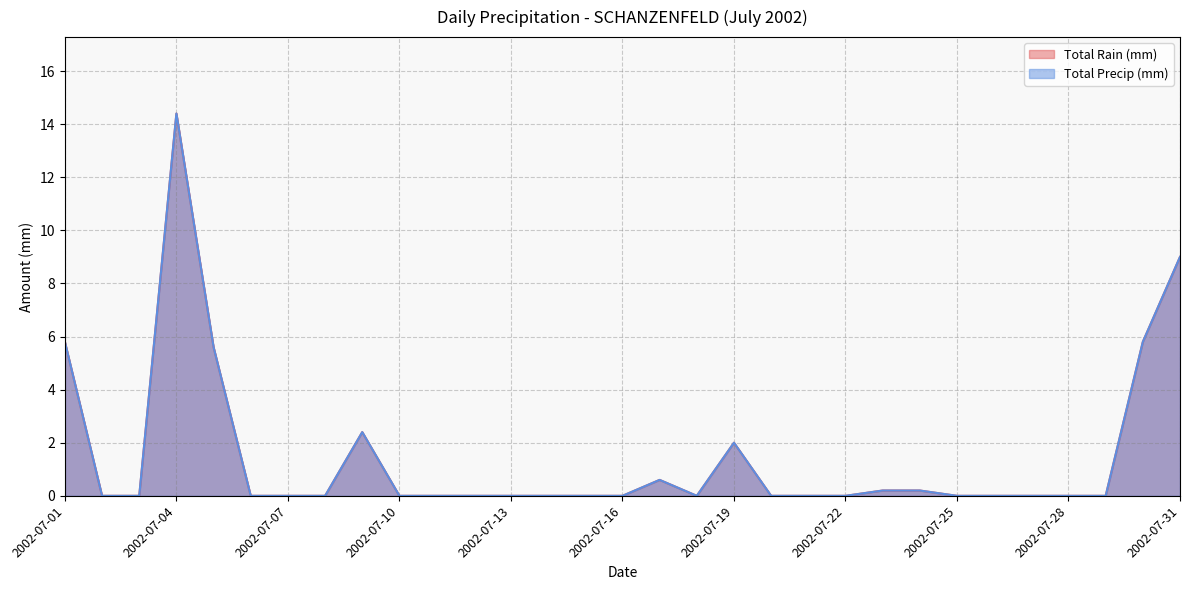

True or false: Total Rain (mm) and Total Precip (mm) cross at least once.

False